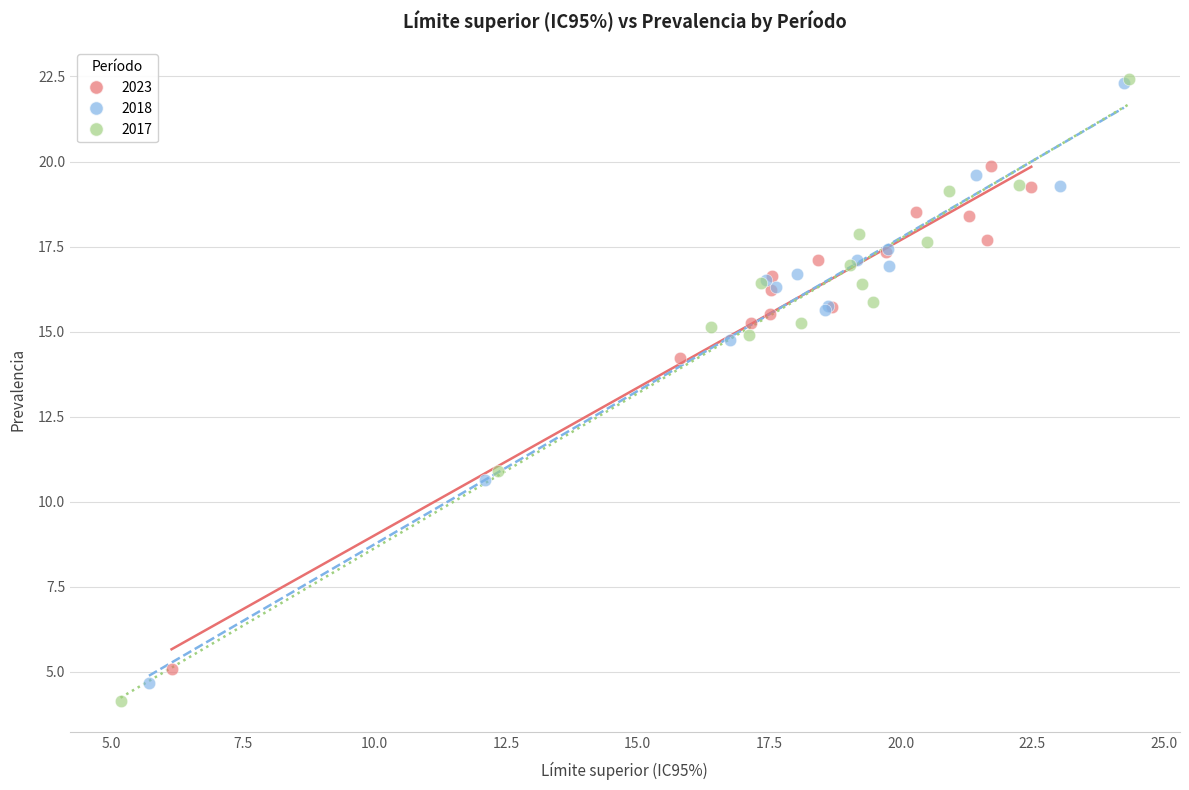

Which series has the largest Y range (max minus min)?

2017